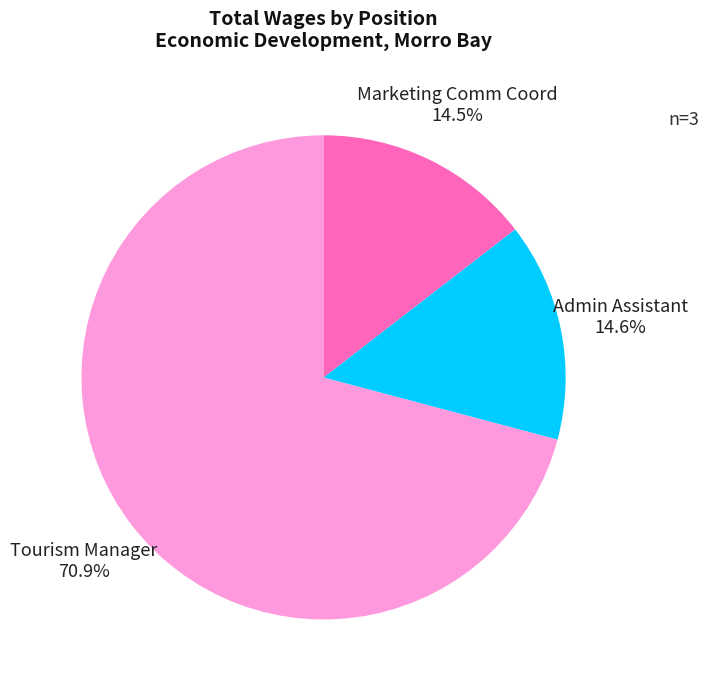

To the nearest percent, what is the difference between the Admin Assistant and Tourism Manager slice percentages?

56%